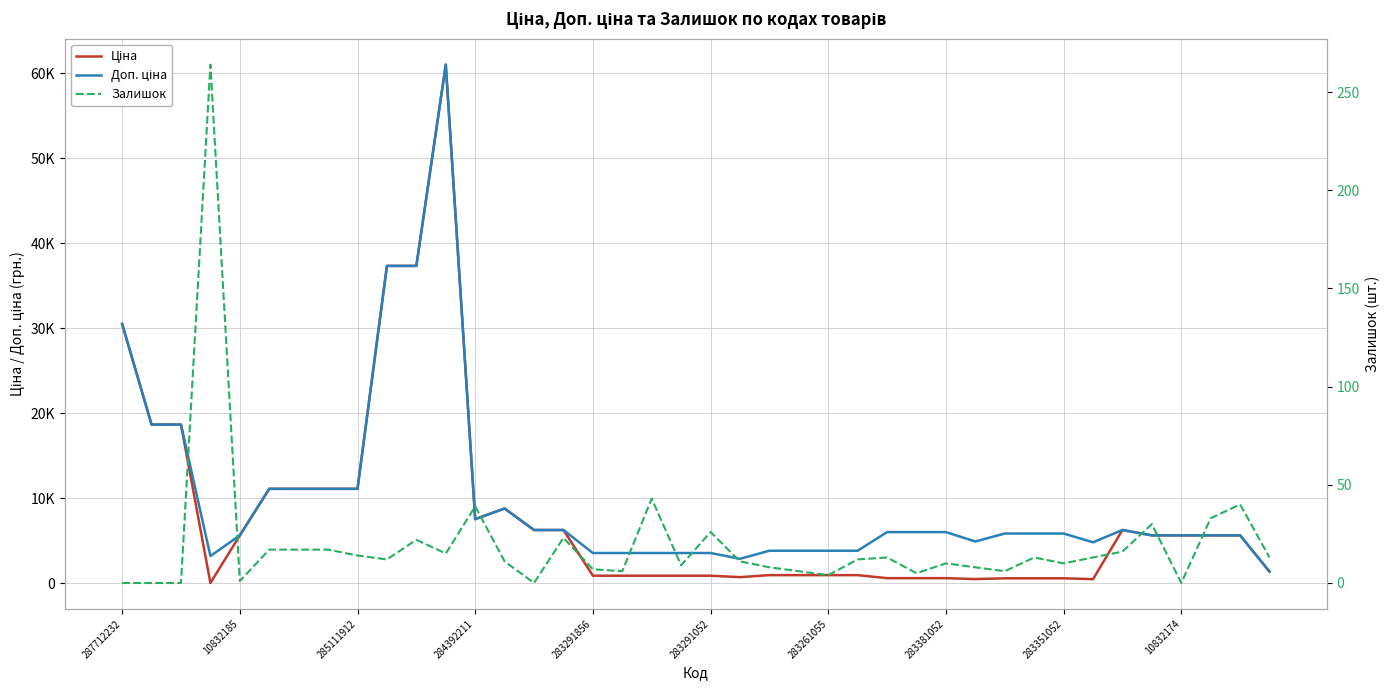

Is this an area chart (filled region under the line)?

No